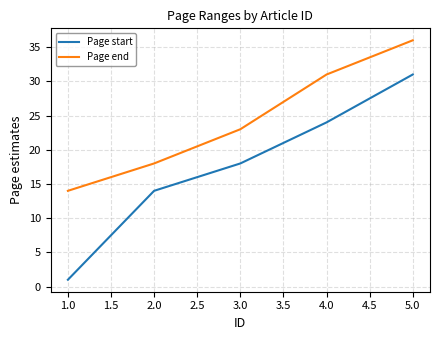

What is the maximum value shown in the chart?

36